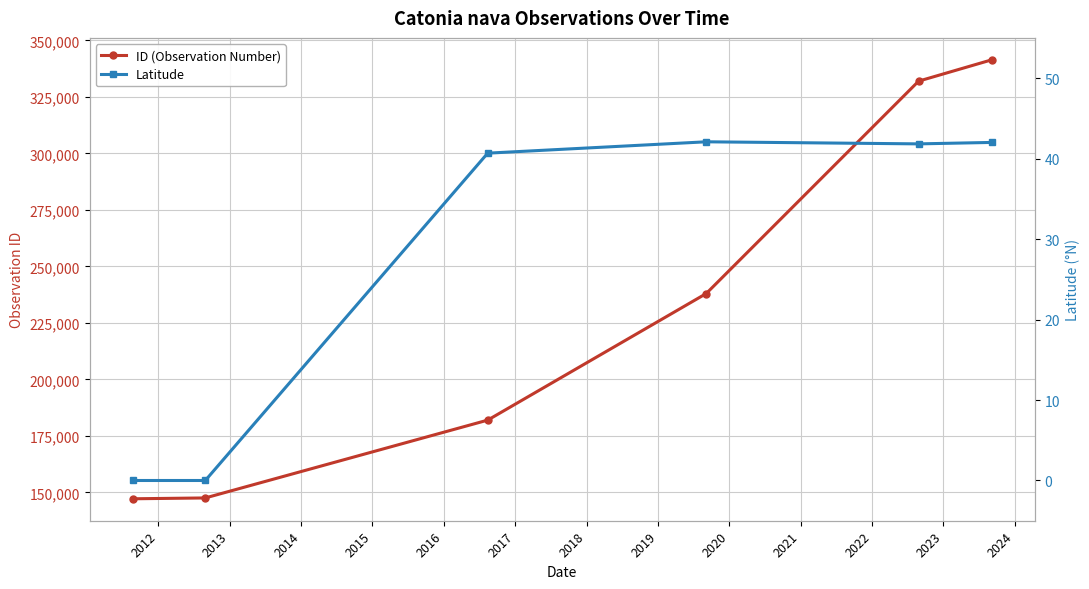

Rank the series at 2014 from lowest to highest value.

Latitude, ID (Observation Number)